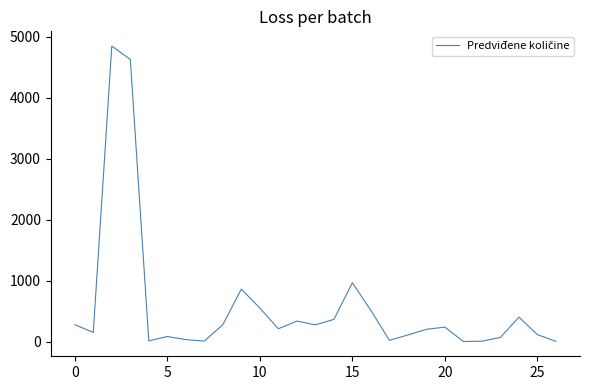

True or false: there are more than 0 points higher than both neighbors.

True